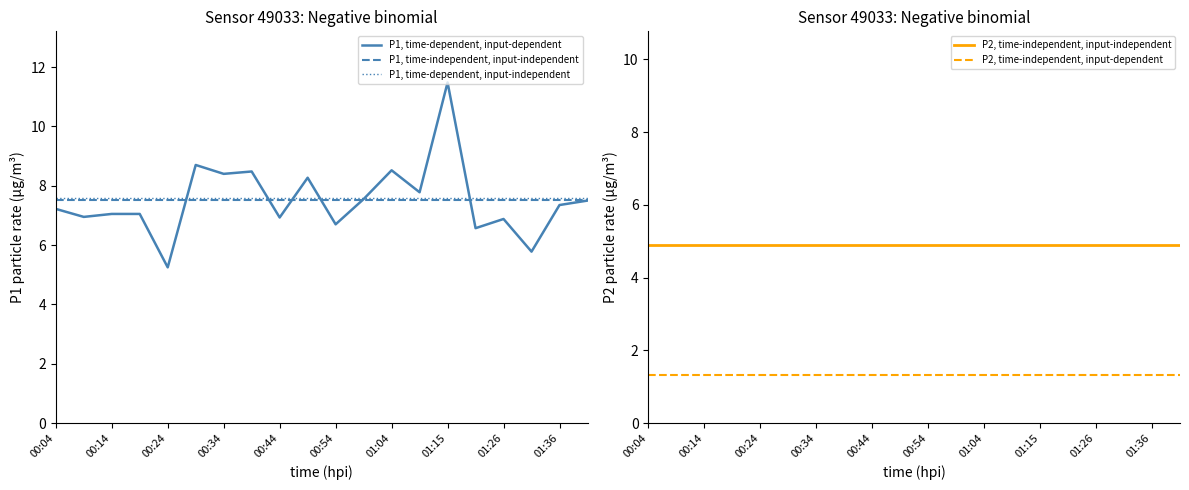

What is the label of the 12th point from the right?

00:44